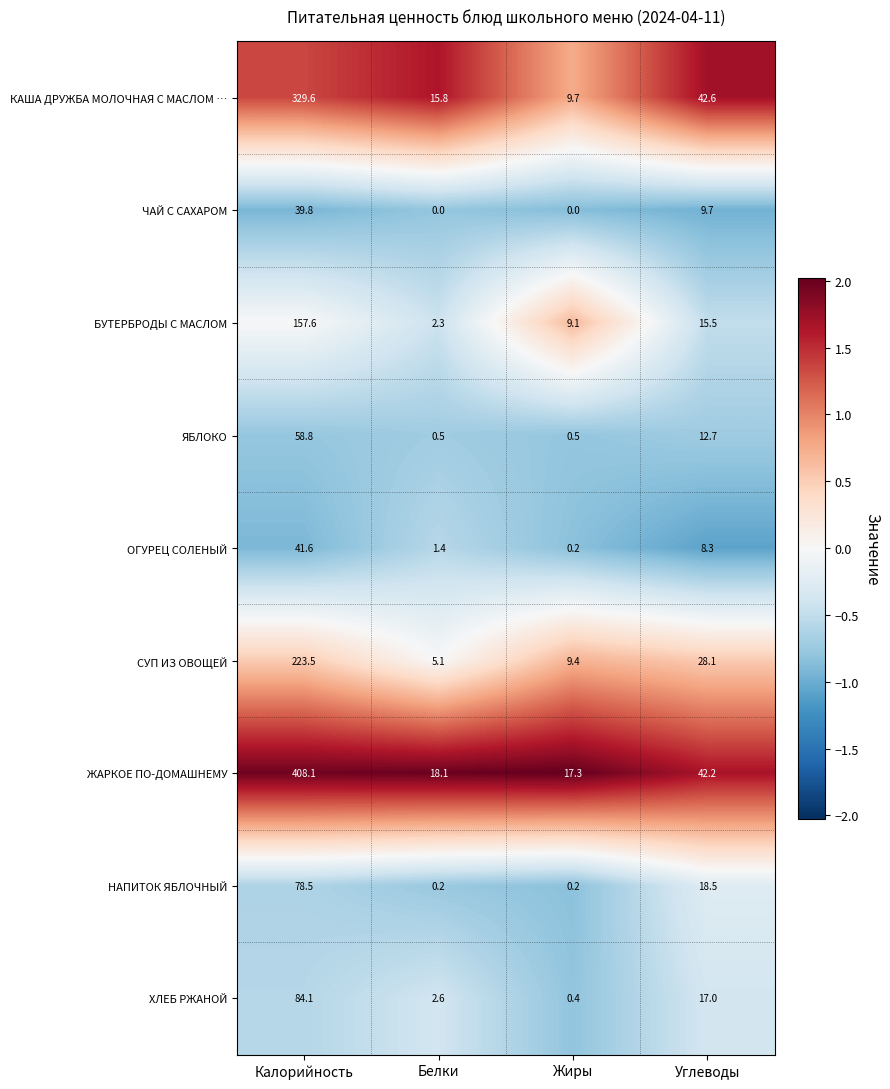

How many values in the ЖАРКОЕ ПО-ДОМАШНЕМУ series exceed 42?

2